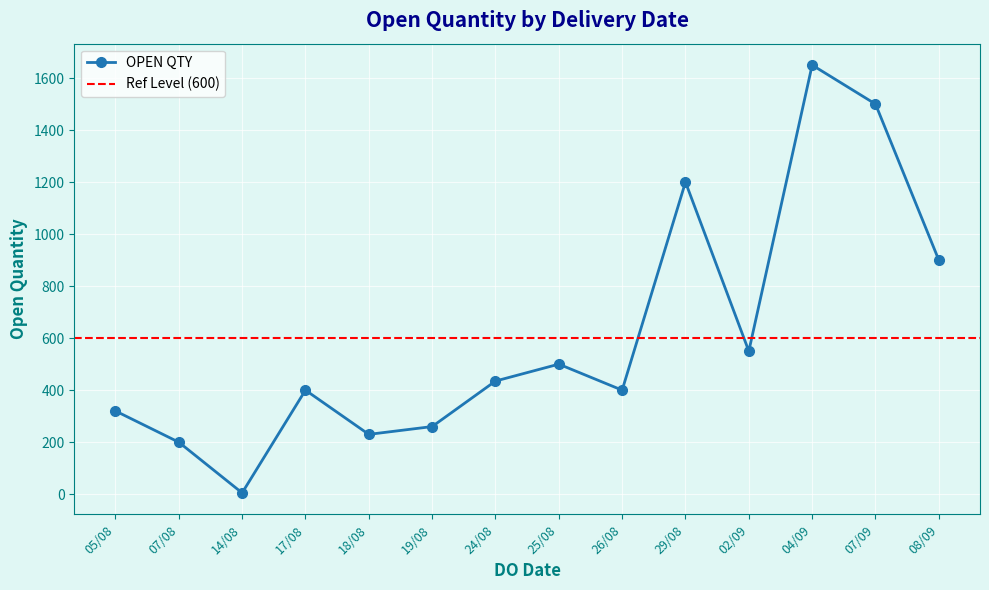

At which category does OPEN QTY reach its first local peak?

17/08